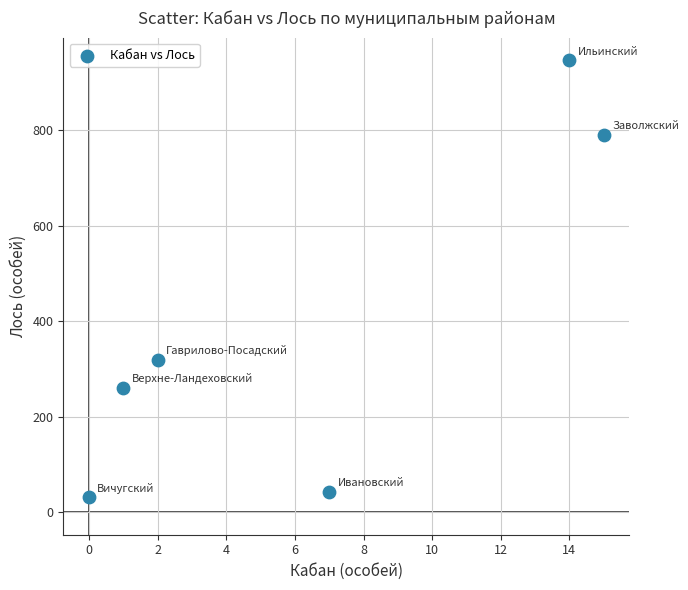

What is the average Y value?

399